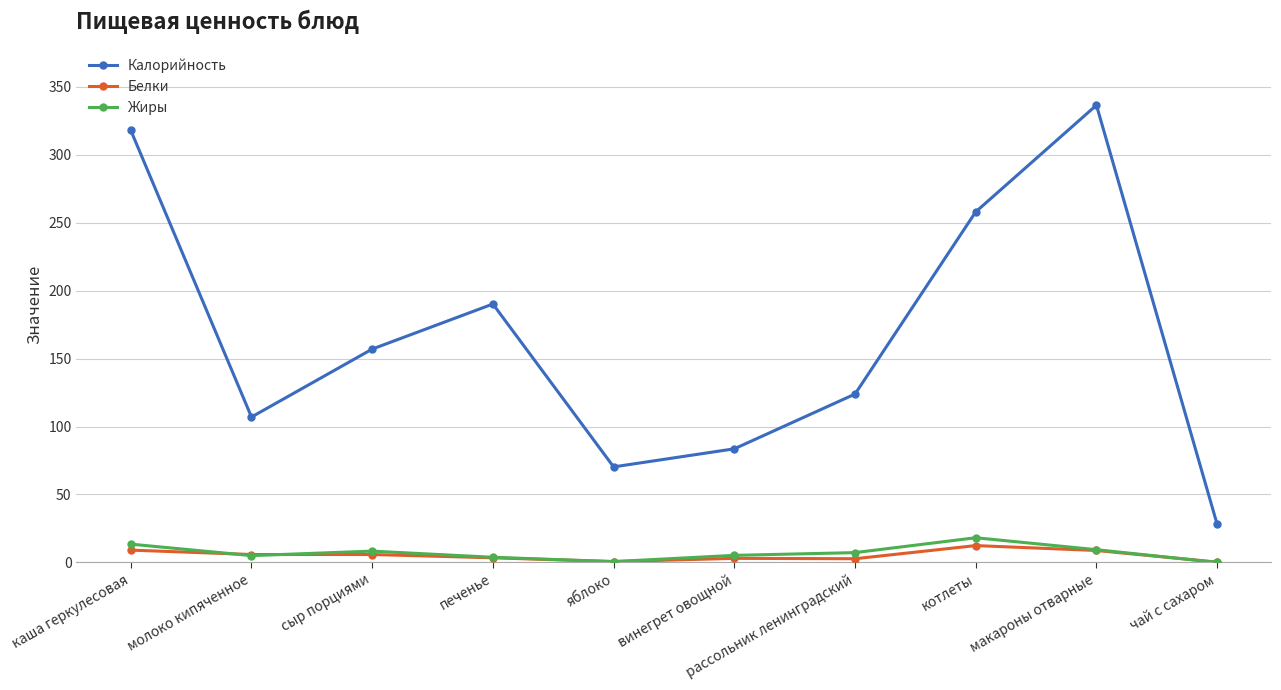

What is the value of the Калорийность point at the 5th from the left?

70.3